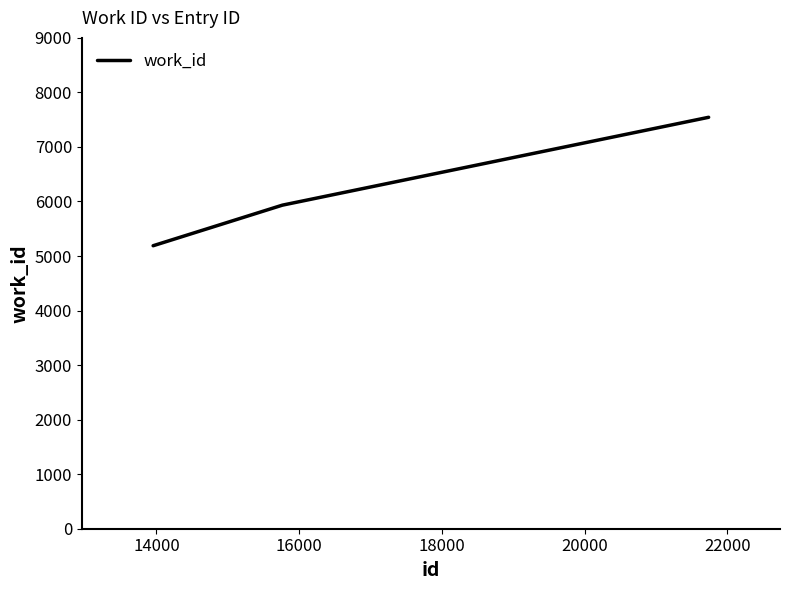

What is the average value?

6222